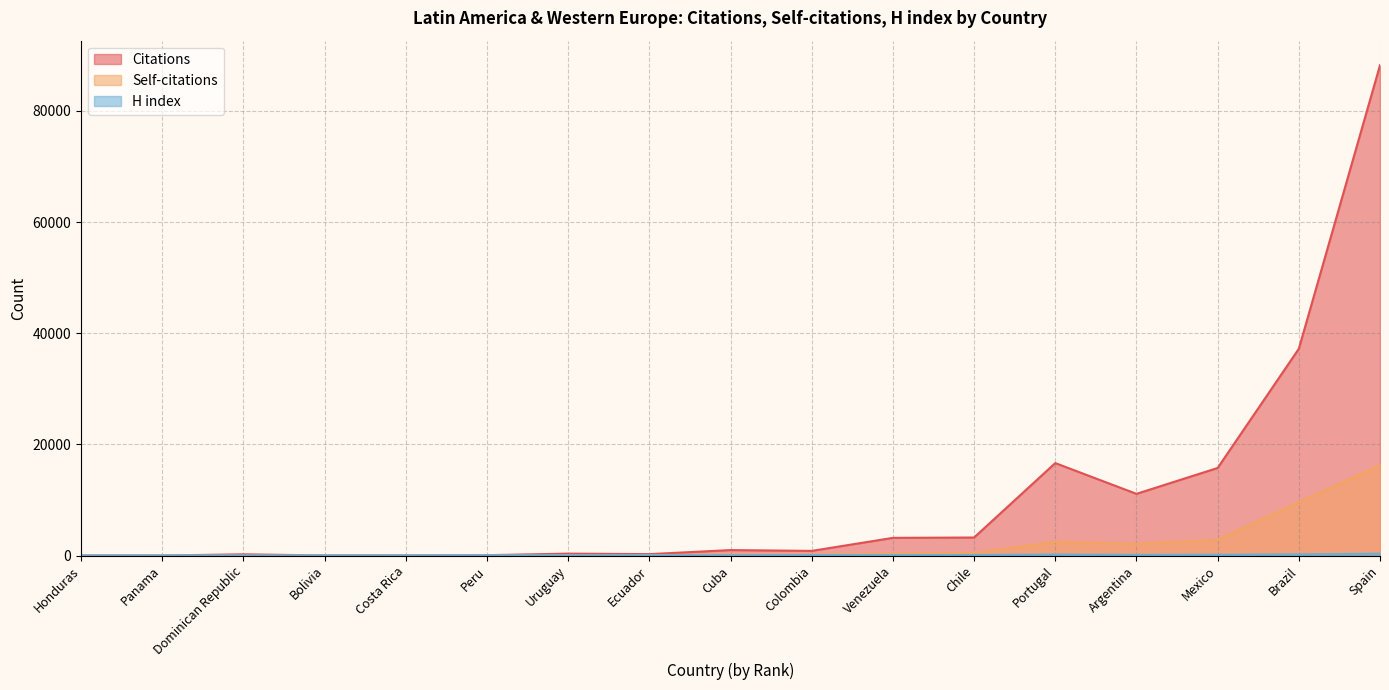

Does the chart have visible grid lines?

Yes